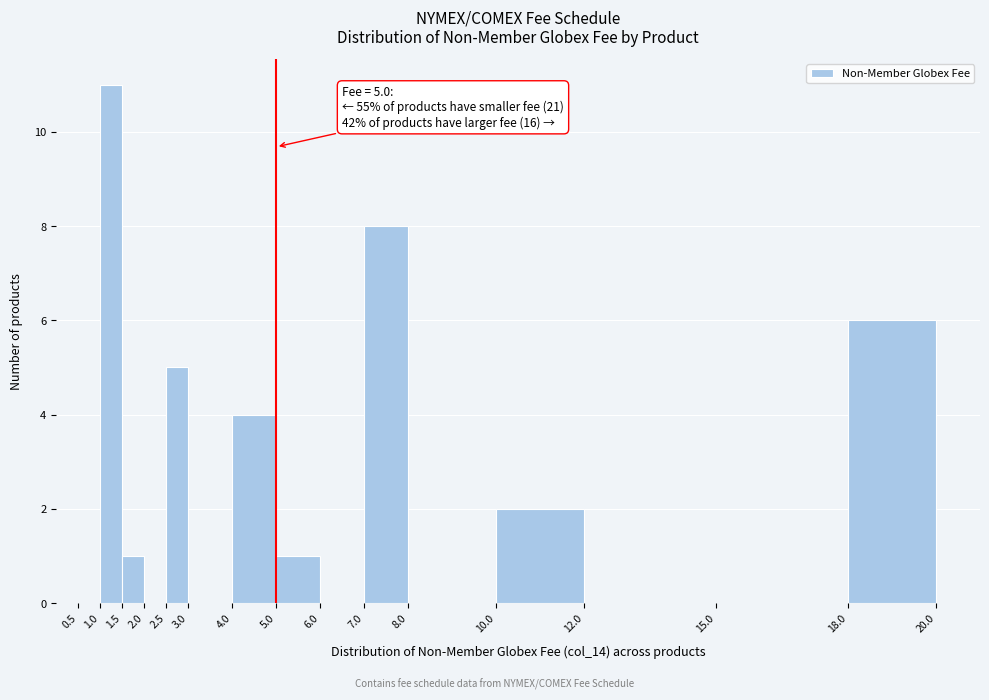

Which range on the x-axis has the tallest bar?

1.0 to 1.5